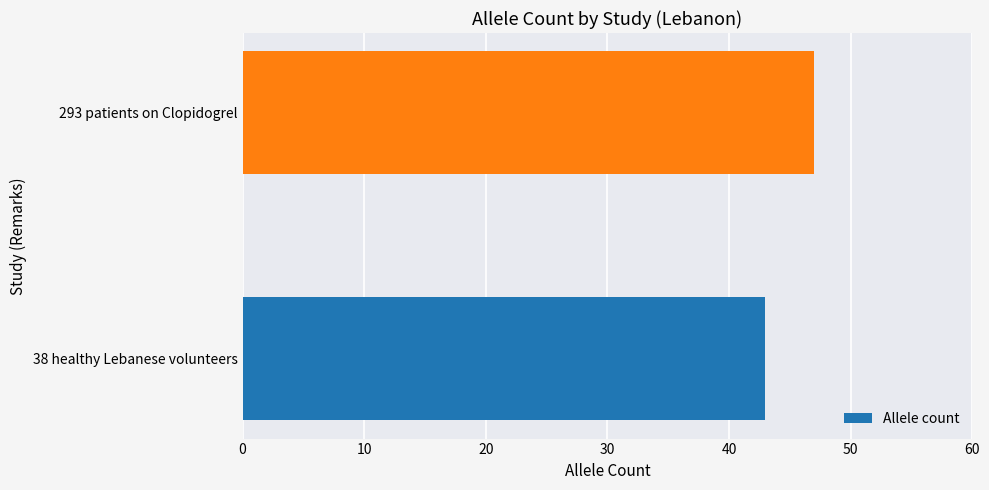

Reading bottom to top, what are all the values shown in this chart?

43	47